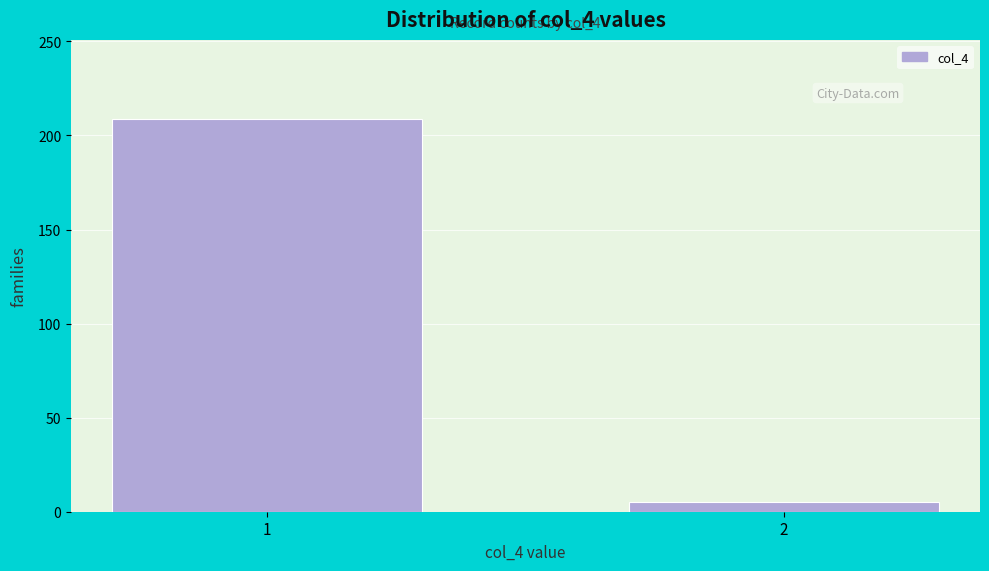

Reading right to left, extract all data points from this chart.

5	209